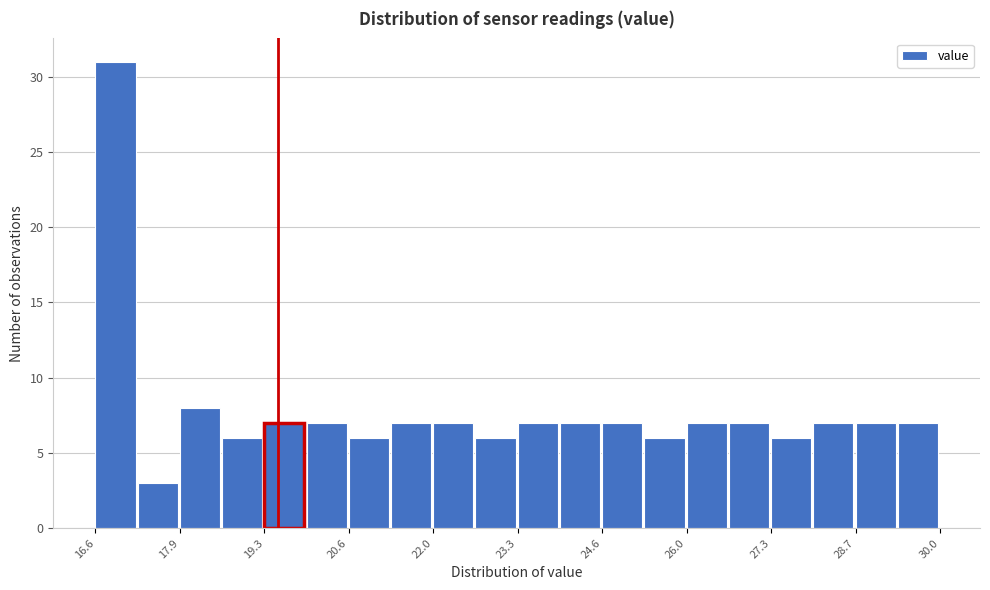

Around what value on the x-axis is the tallest bar? Give the approximate position of its centre, as read against the axis.

17.0